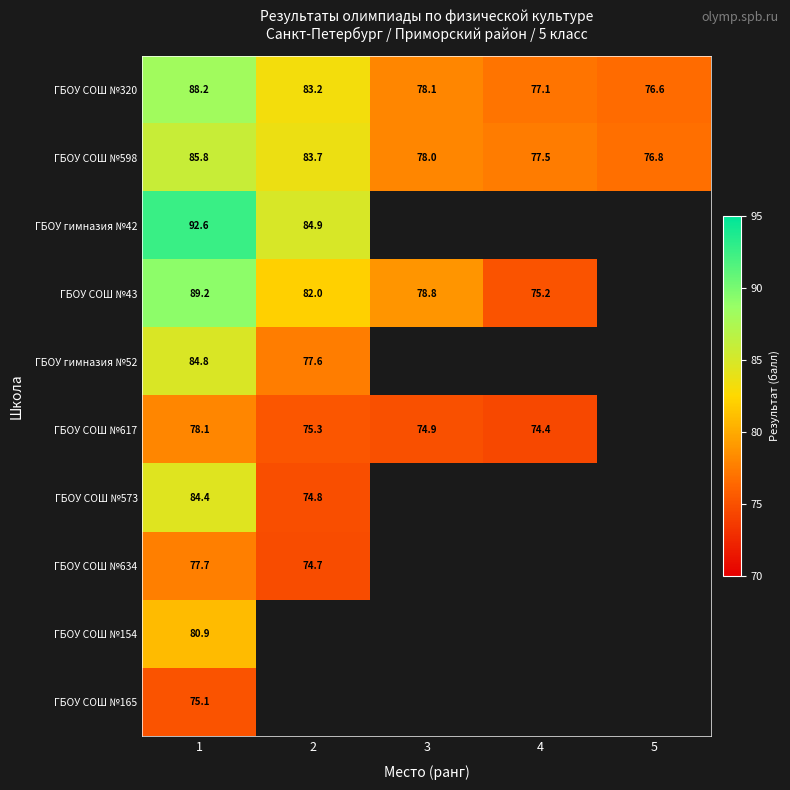

The value of ГБОУ СОШ №617 at 4 is 74.4. True or false?

True